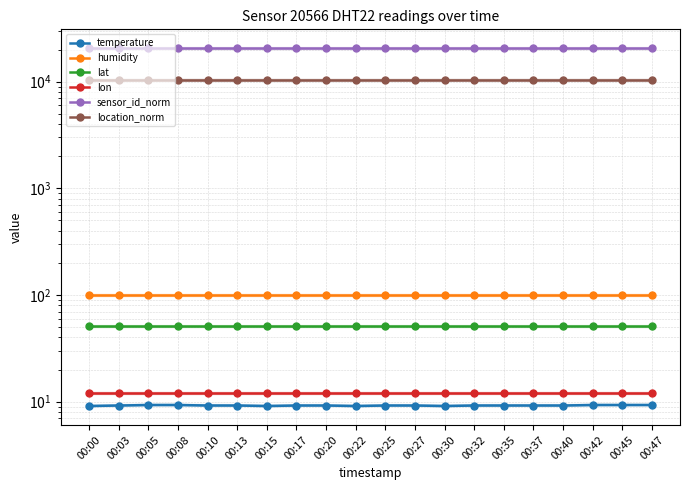

At which label is lat closest to 50?

00:00